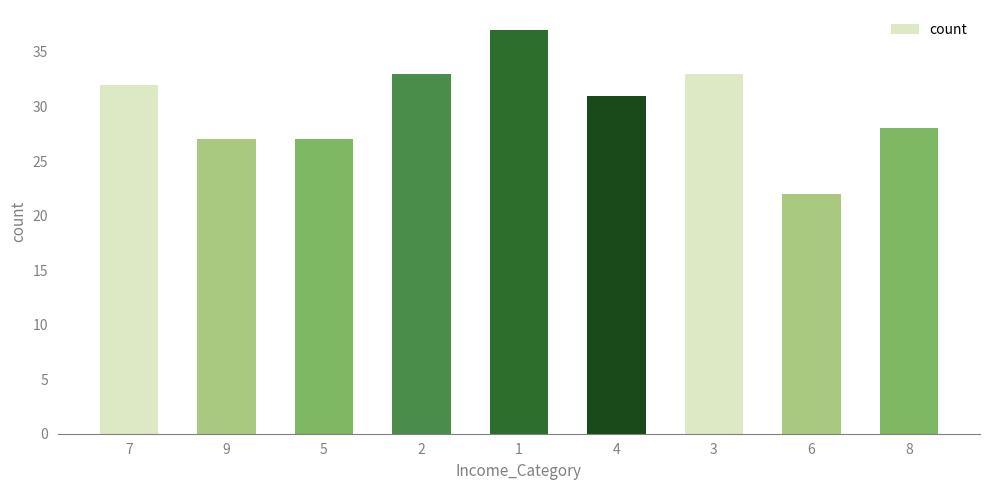

What is the minimum value shown in the chart?

22